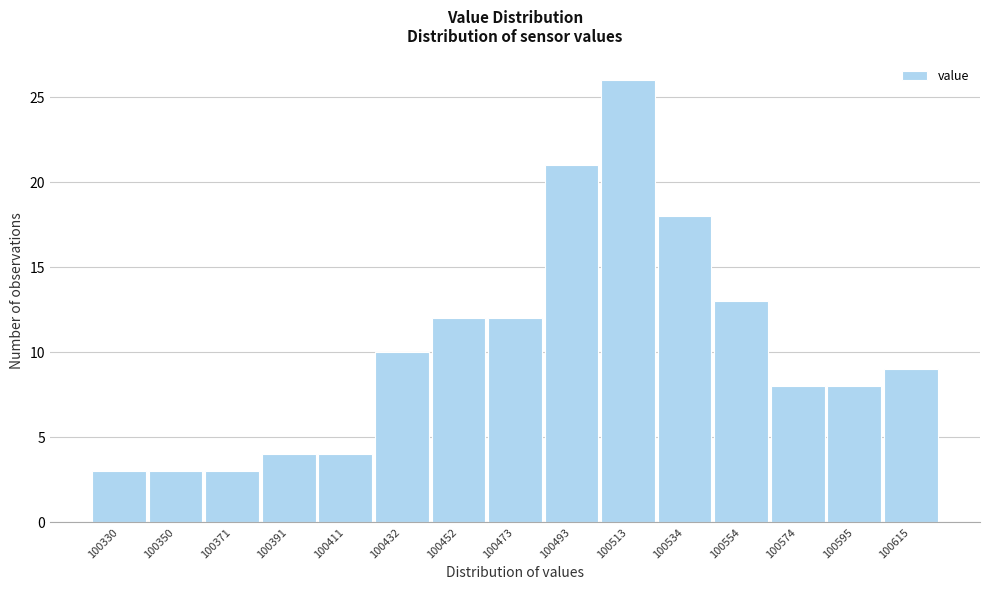

Reading left to right, extract all data points from this chart.

3	3	3	4	4	10	12	12	21	26	18	13	8	8	9